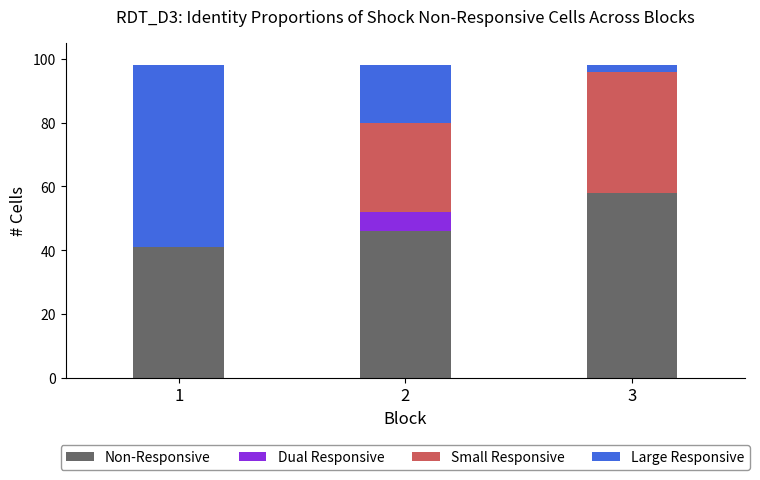

True or false: Non-Responsive has a value of 58 at 3.

True